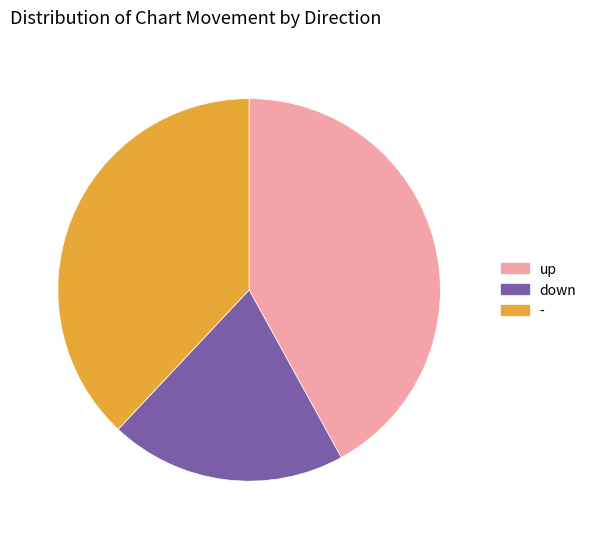

What is the largest slice in the pie chart?

up